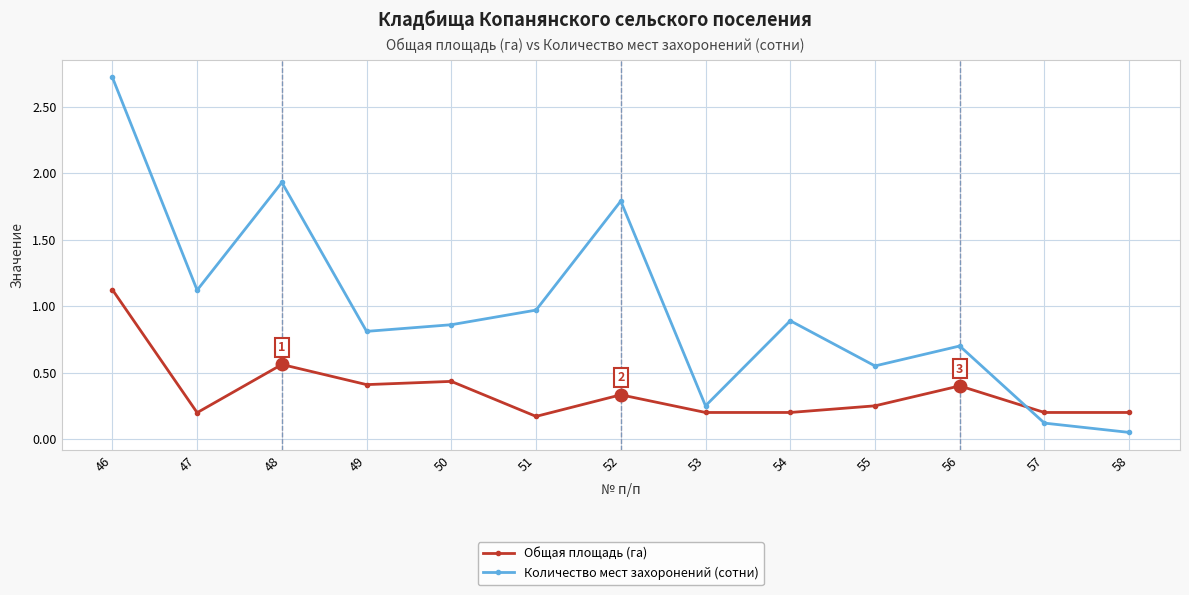

Rank the series by their maximum value, from lowest to highest.

Общая площадь (га), Количество мест захоронений (сотни)